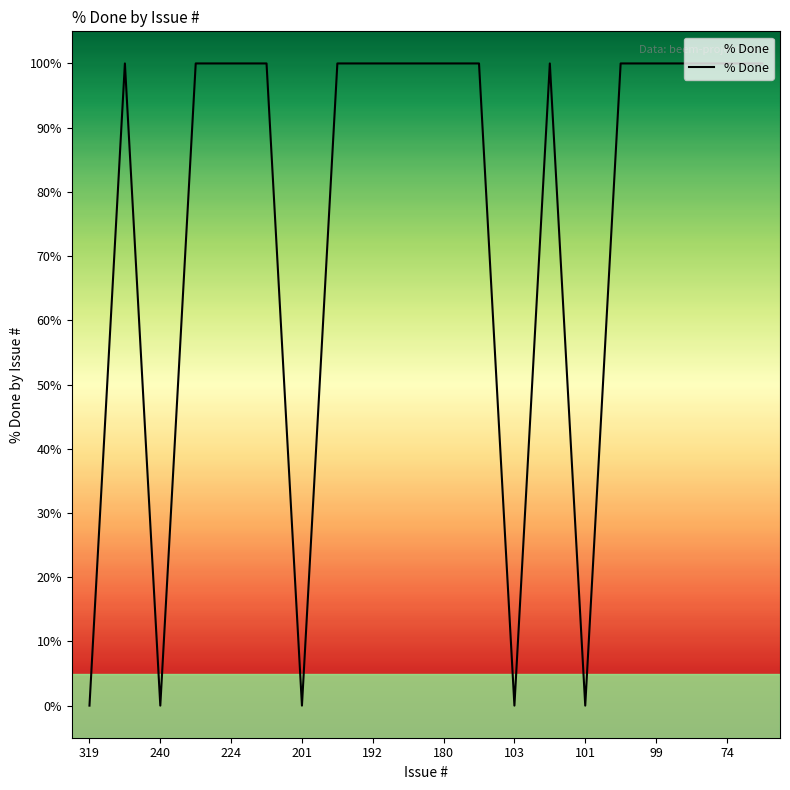

What is the difference between the maximum and minimum values?

100